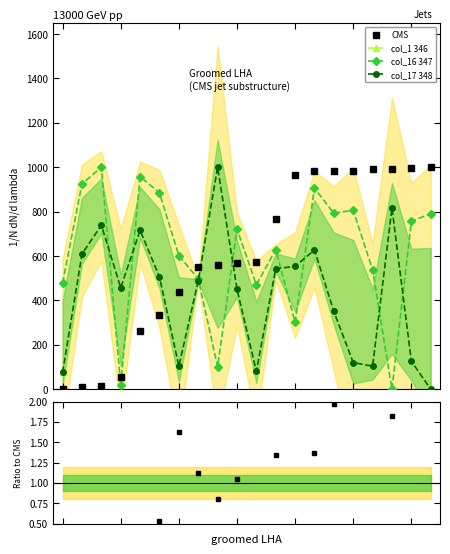

Where is the first local minimum for Ratio to CMS?

8